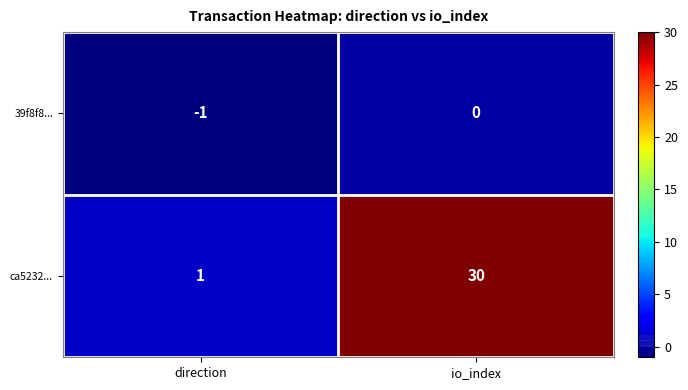

Reading right to left, list all the values displayed in this chart.

39f8f8...: io_index=0	direction=-1
ca5232...: io_index=30	direction=1